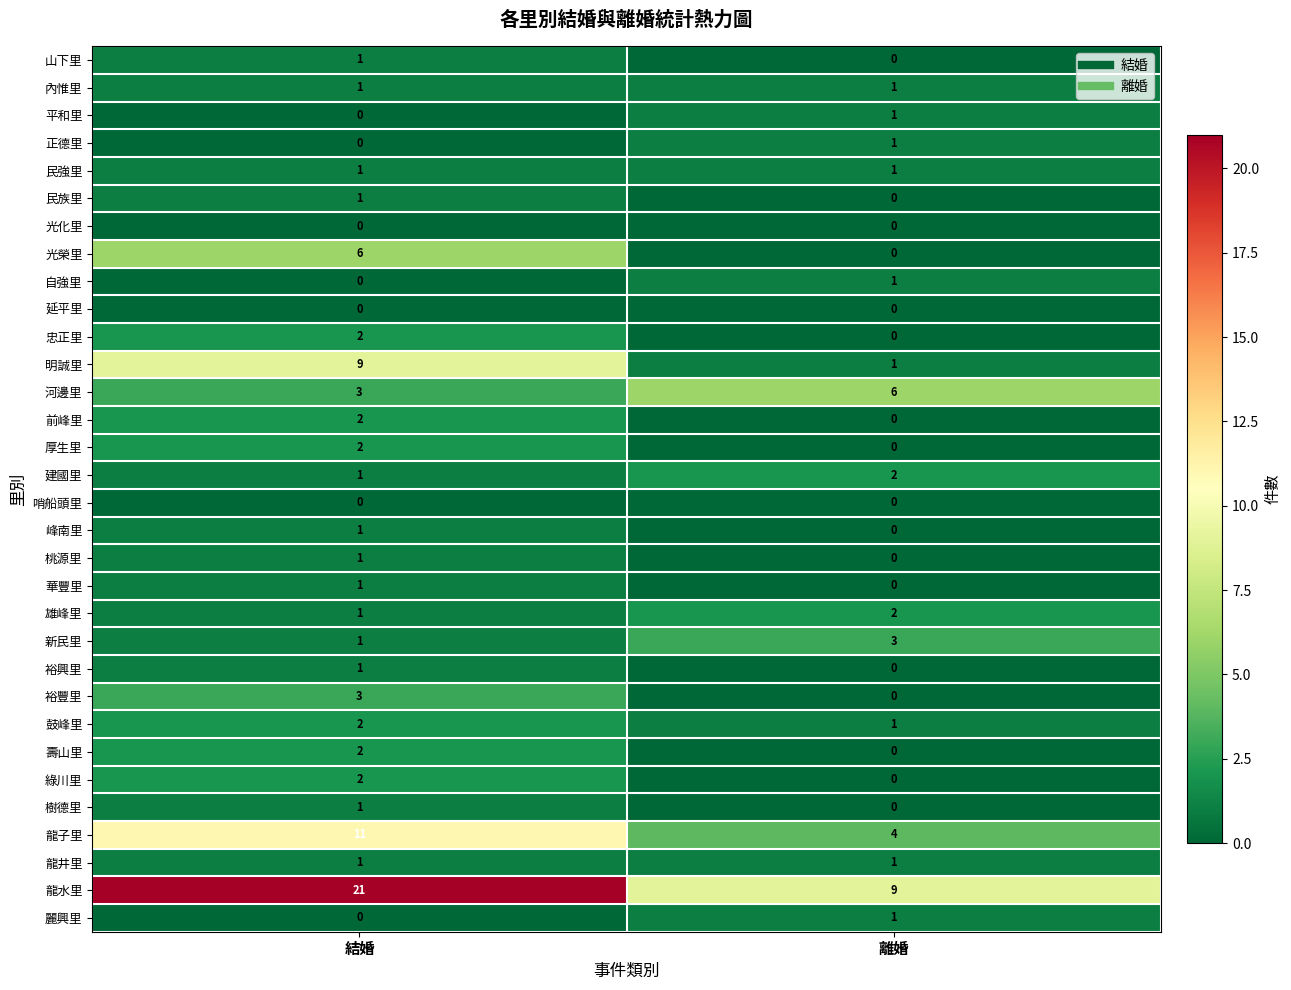

What is the sum of the 龍水里 values at 離婚 and 結婚?

30